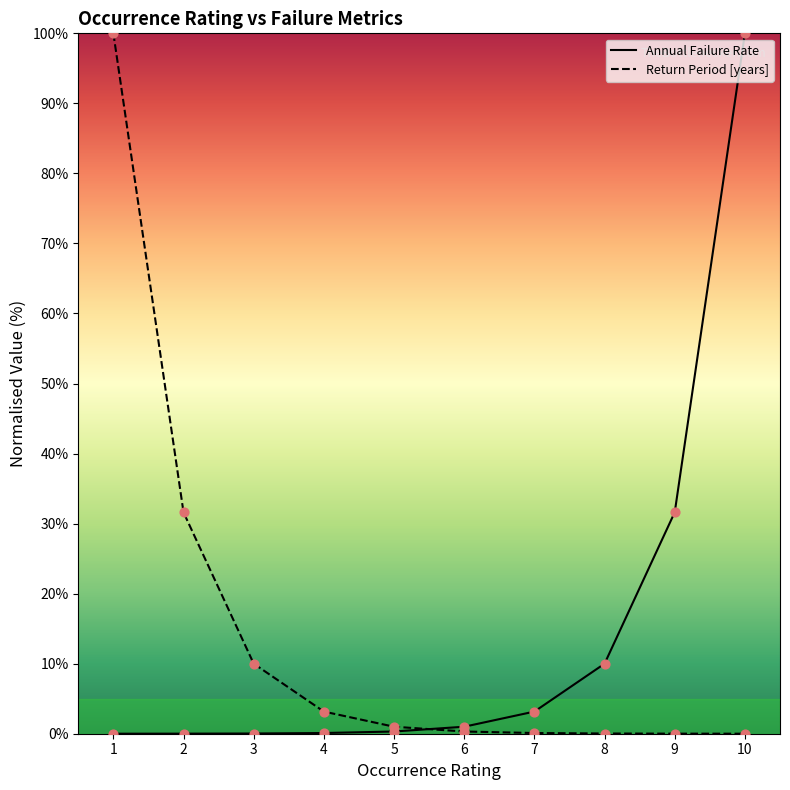

Which series has the widest spread of Y values?

Return Period [years]